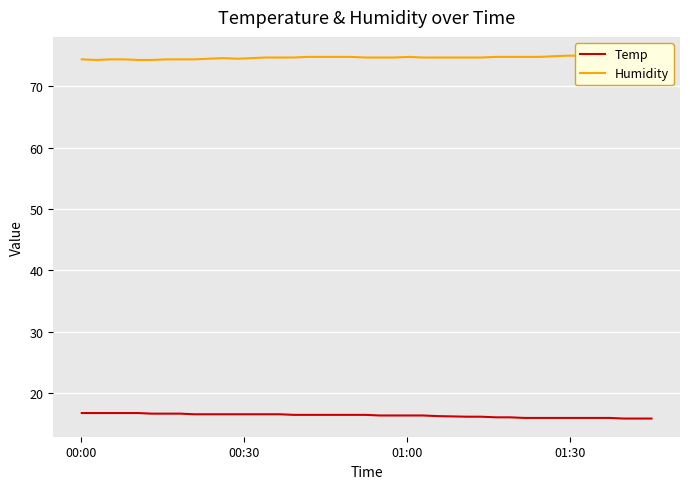

Does the chart display data point markers on the line(s)?

No